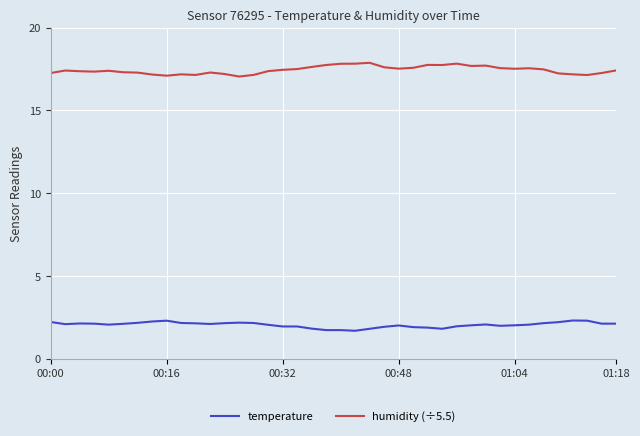

What is the highest value of the humidity (÷5.5) series?

17.9